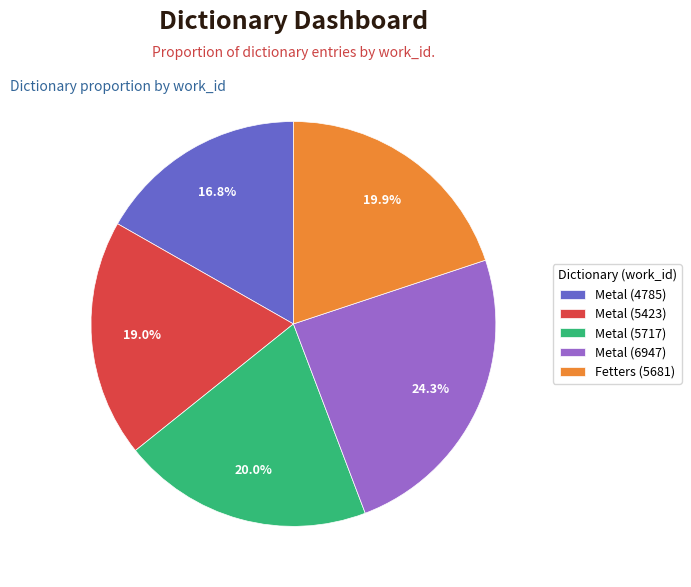

Which slice is the largest?

Metal (6947)